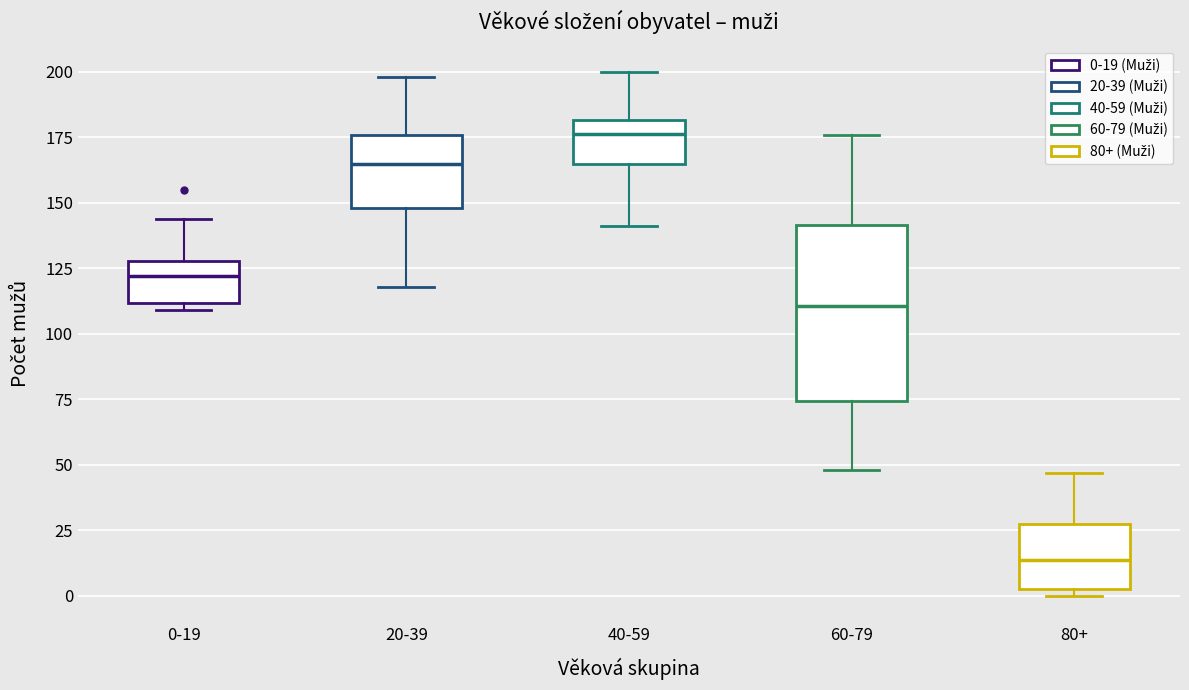

Reading left to right, read every box against the y-axis: the position of its median line, the range the box covers, and the ends of its whiskers. The values are not printed on the chart, so give them approximately, as read against the axis.

0-19: median 120, box 110 to 130, whiskers 110 (just below the box's lower edge) to 145
20-39: median 165, box 150 to 175, whiskers 120 to 200
40-59: median 175, box 165 to 180, whiskers 140 to 200
60-79: median 110, box 75 to 140, whiskers 50 to 175
80+: median 15, box 5 to 25, whiskers 0 to 45